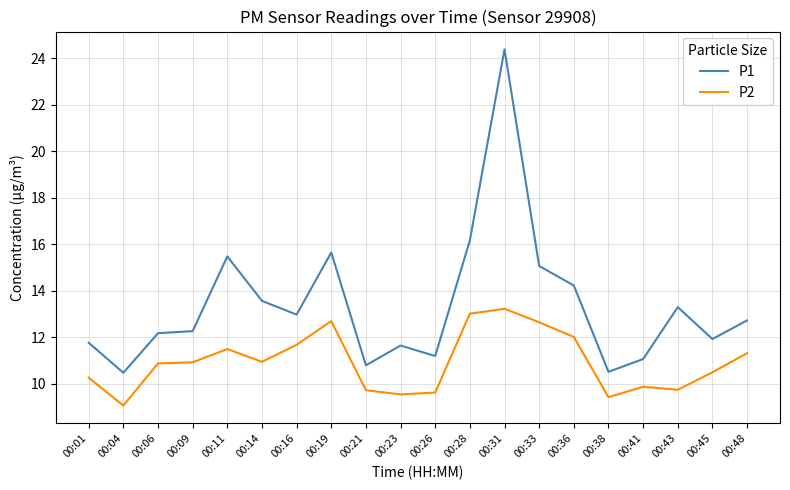

True or false: P1 and P2 intersect in this chart.

False